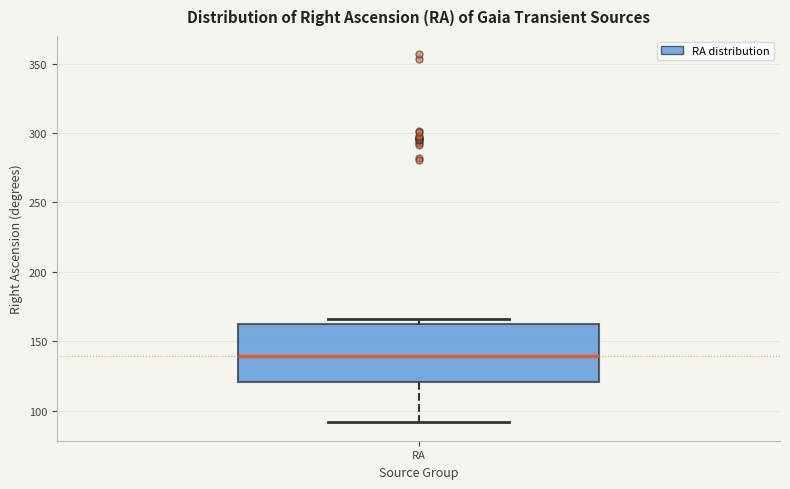

Where does the lower whisker of the box for RA end on the y-axis? The values are not printed on the chart, so give them approximately, as read against the axis.

90